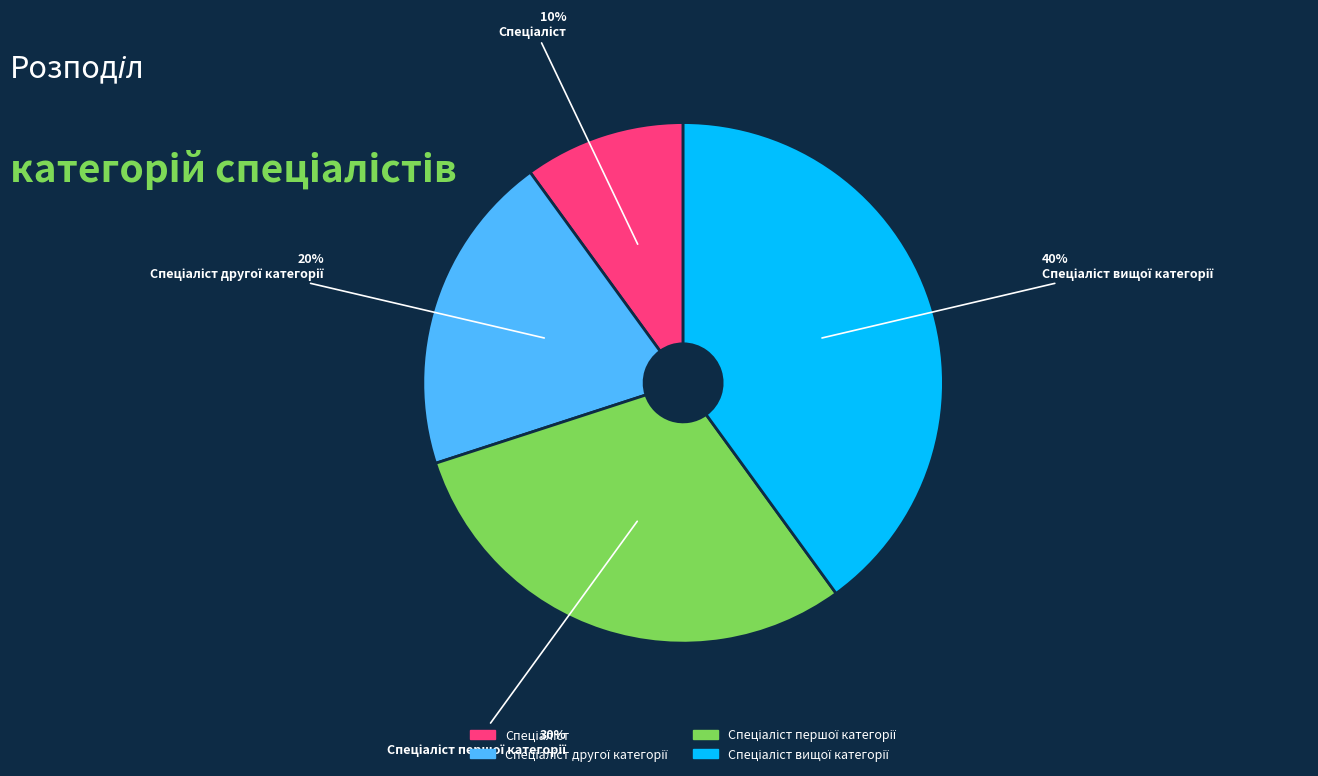

Does any single category account for the majority?

No